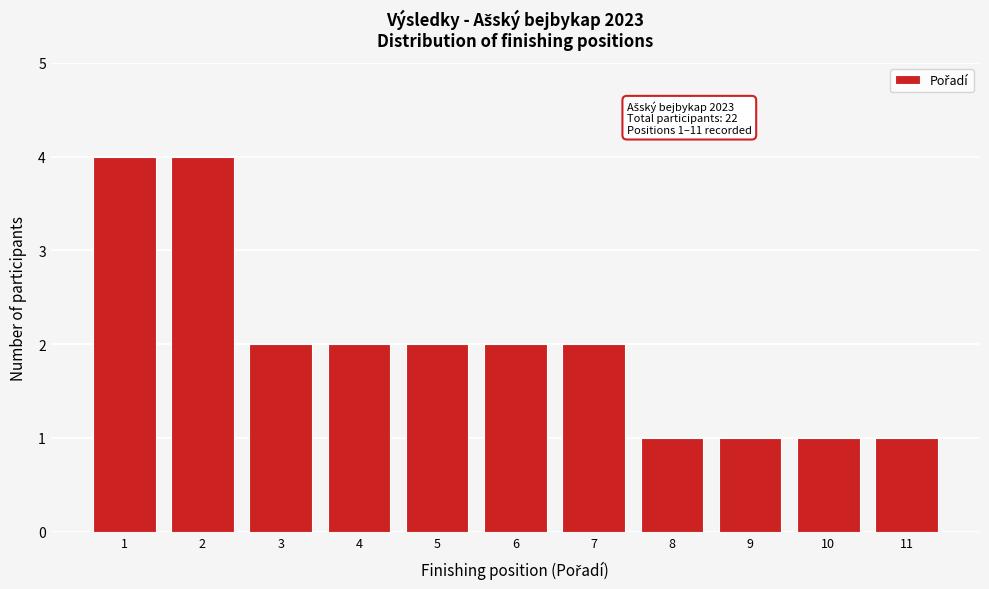

Reading right to left, list all the values displayed in this chart.

11=1	10=1	9=1	8=1	7=2	6=2	5=2	4=2	3=2	2=4	1=4